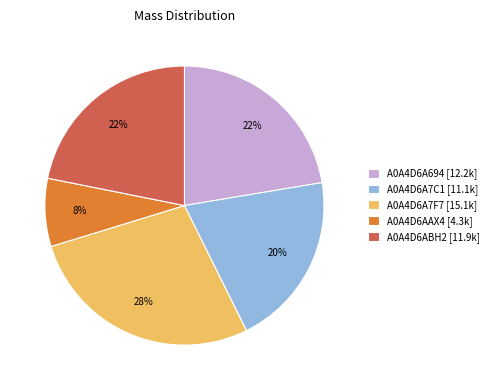

Does A0A4D6A7C1 represent more than half of the total?

No